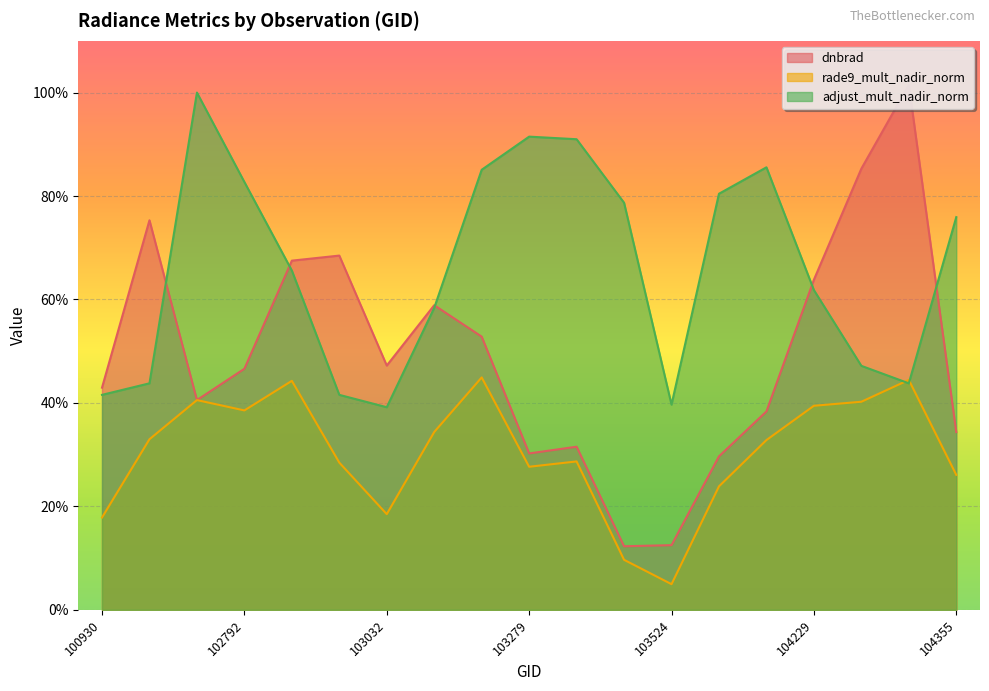

Where is adjust_mult_nadir_norm nearest to the value 0?

103032